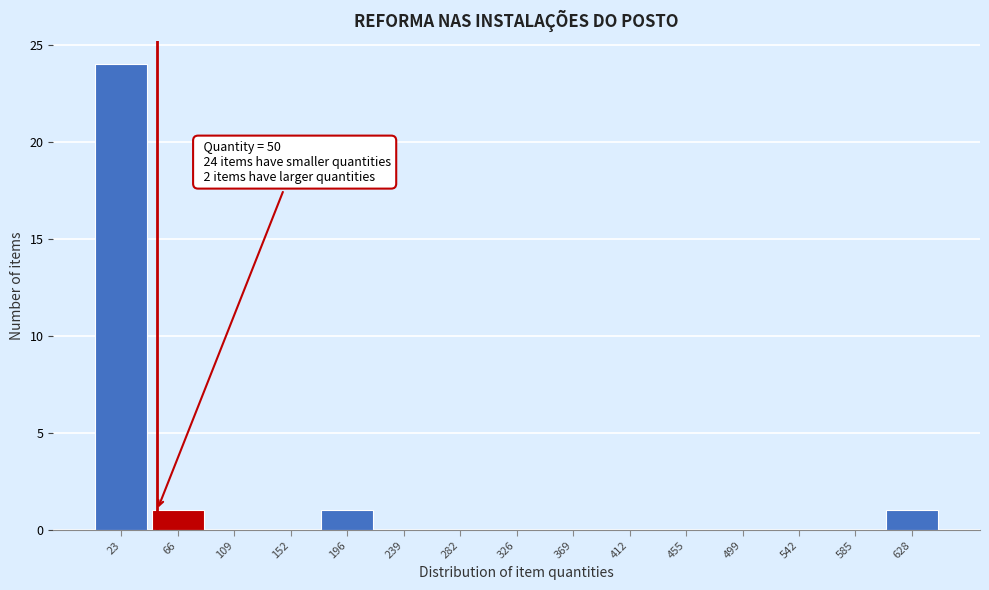

Which range on the x-axis has the tallest bar?

0 to 45